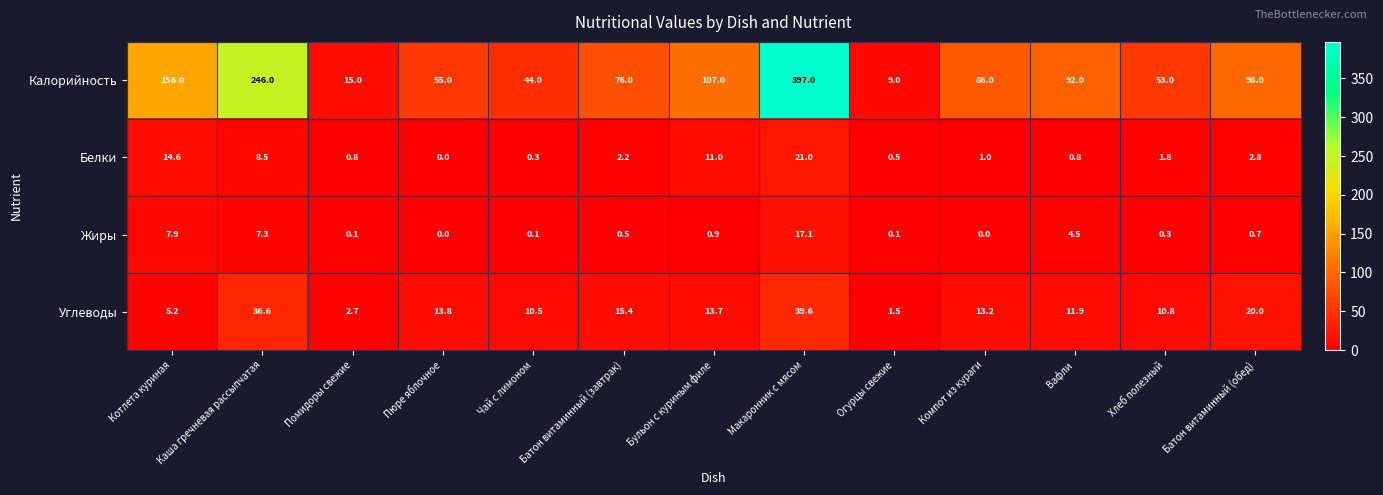

At which category is the sum across all series the highest?

Макаронник с мясом